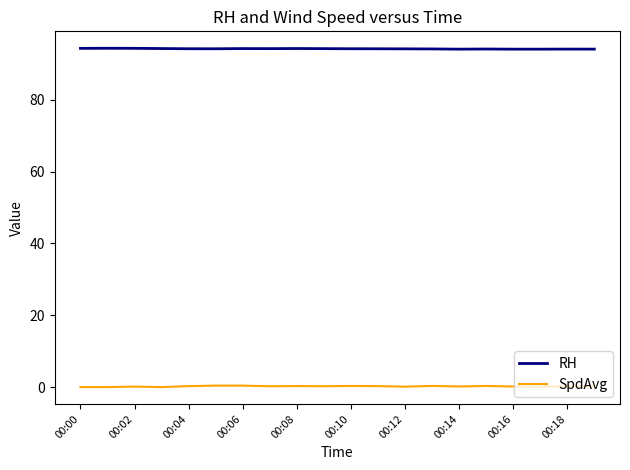

What is the lowest value of the RH series?

94.1